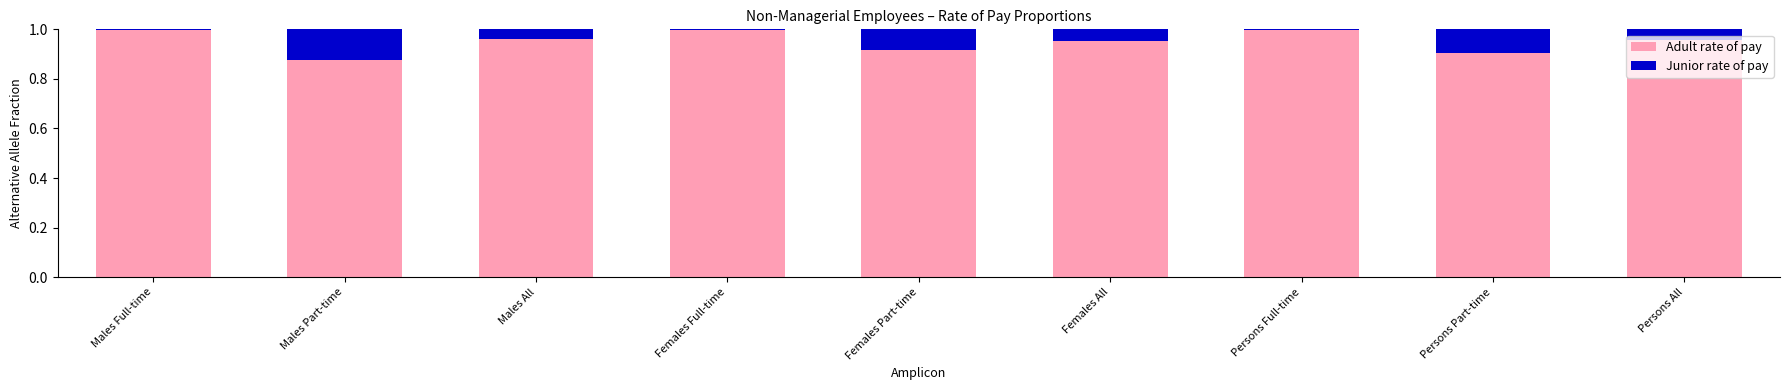

The value of Adult rate of pay at Males Part-time is 0.9. True or false?

True